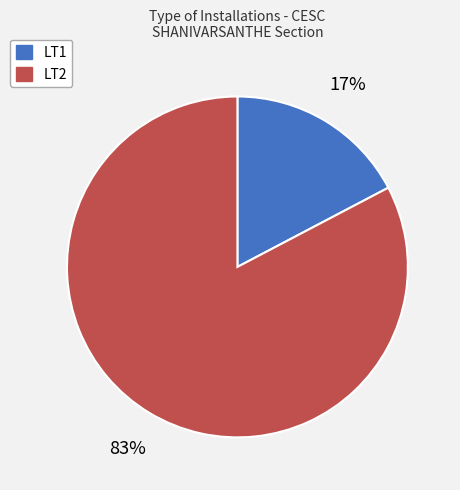

Does any single category account for the majority?

Yes